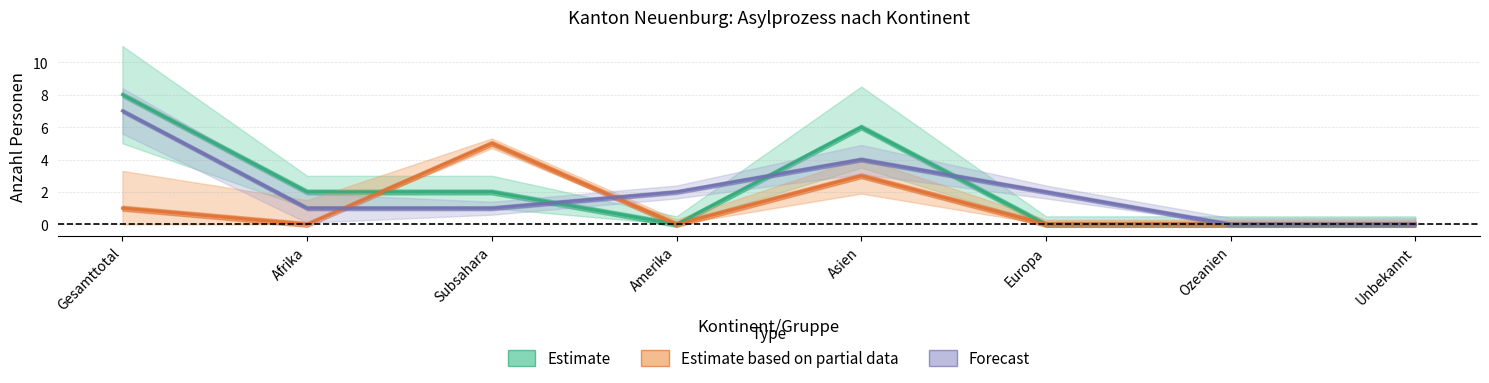

Which label corresponds to the largest value in the chart?

Gesamttotal